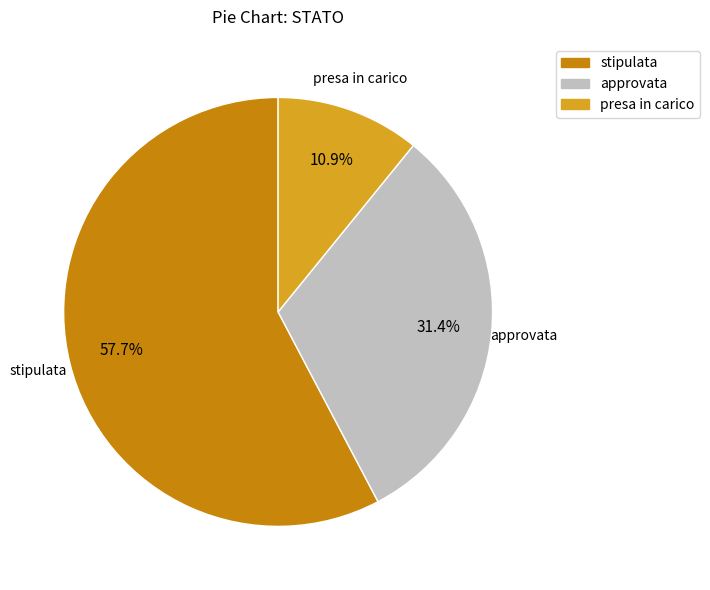

Between presa in carico and stipulata, which is larger?

stipulata